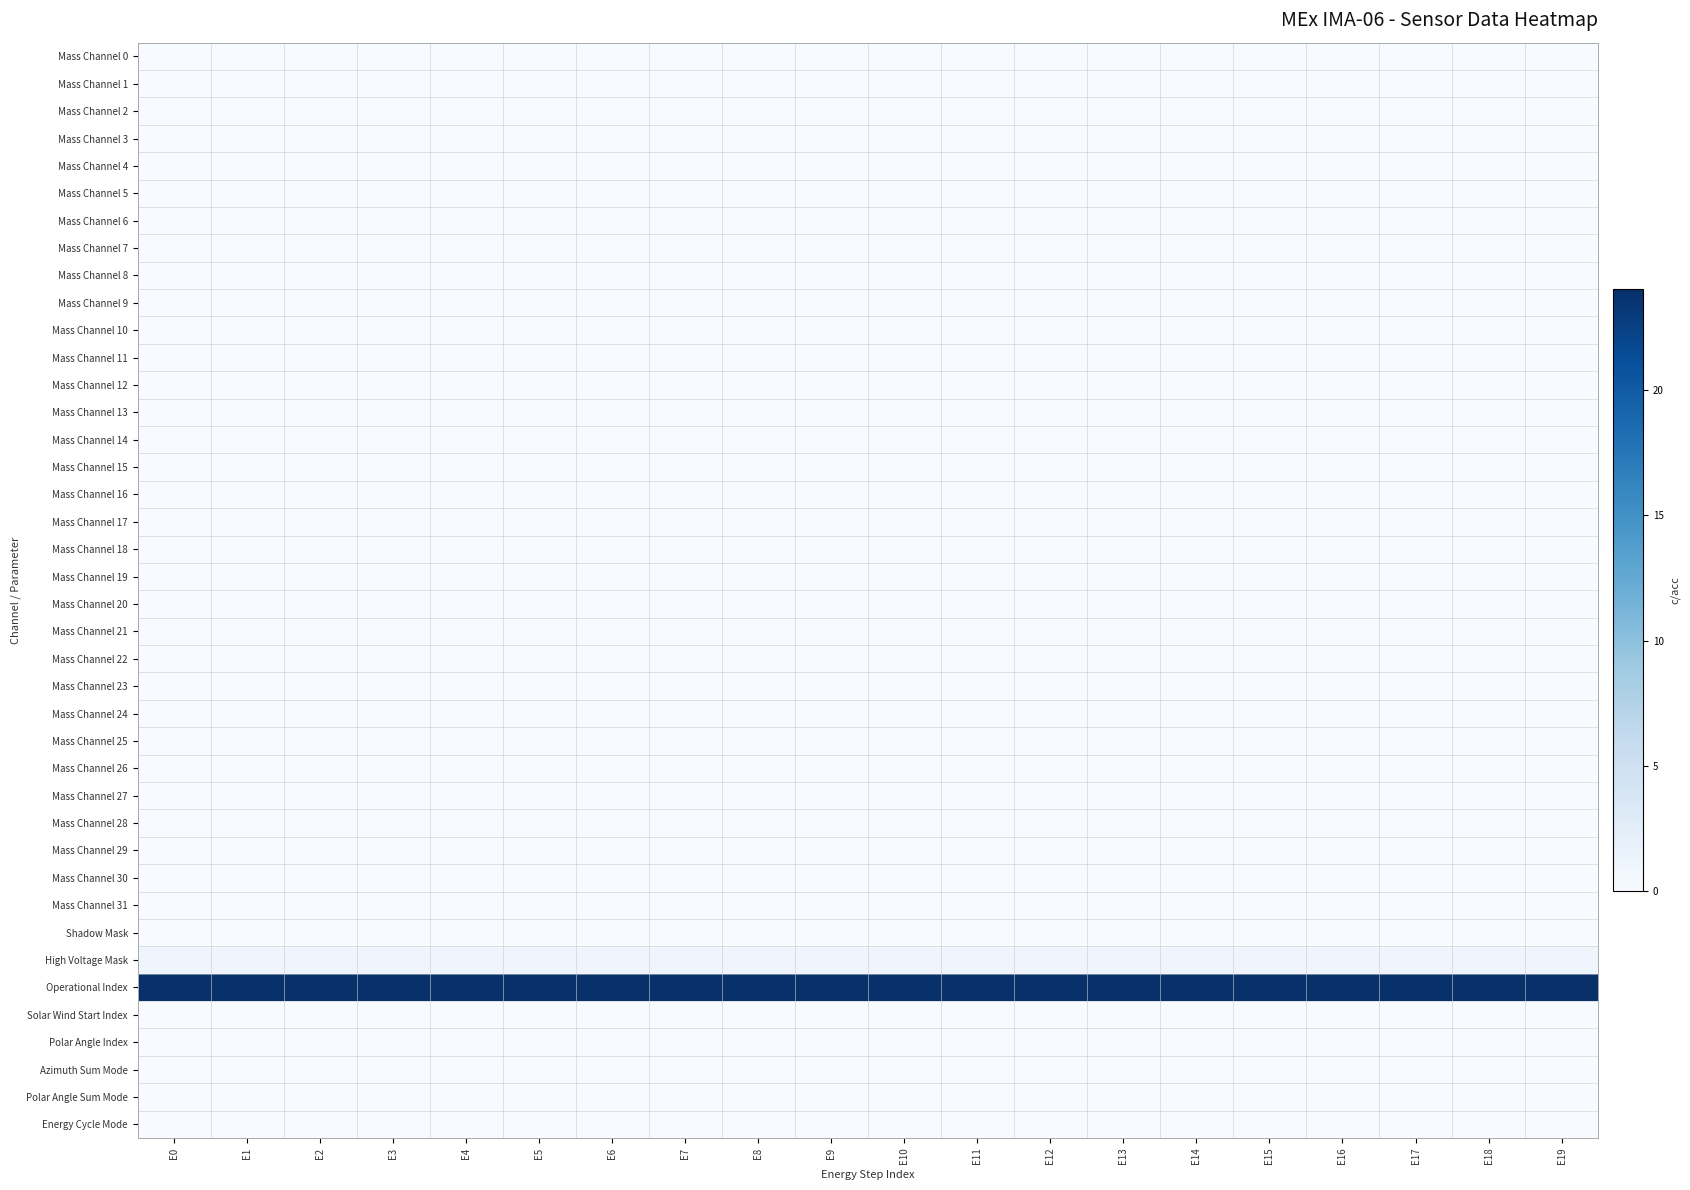

What is the total value across all series at E6?

25